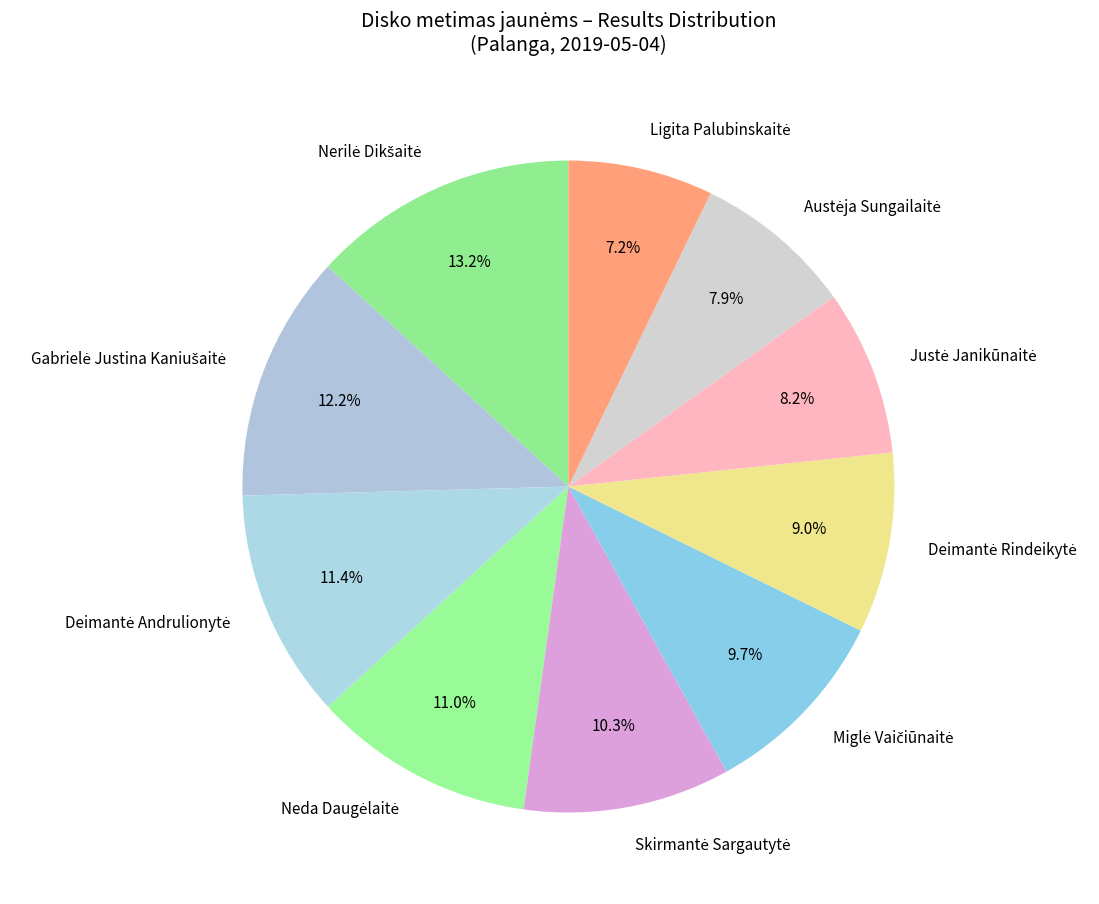

Is there any slice that represents more than half of the pie?

No